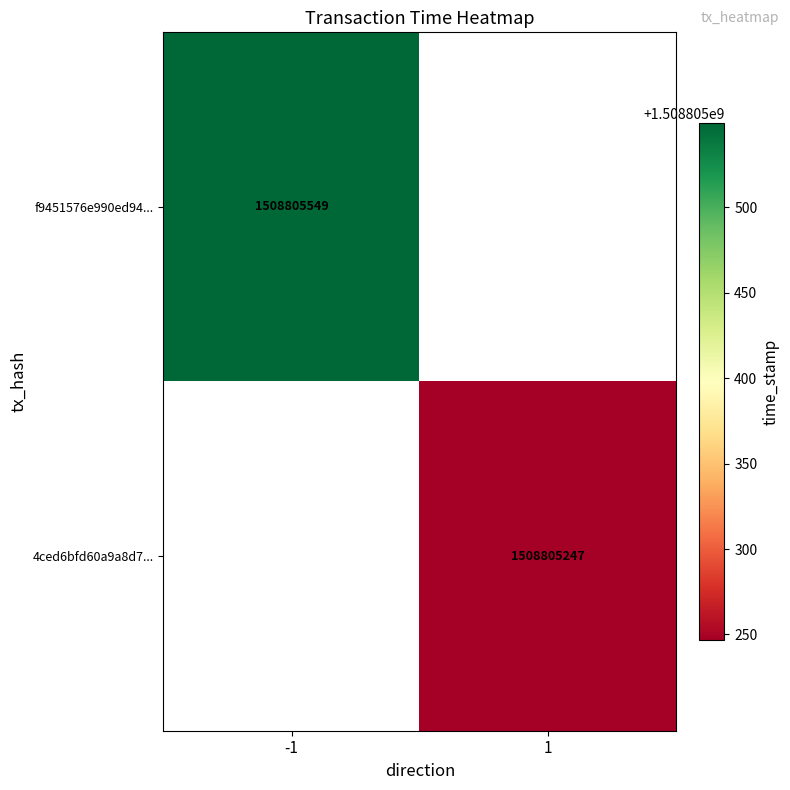

What is the greatest value displayed?

1508805549